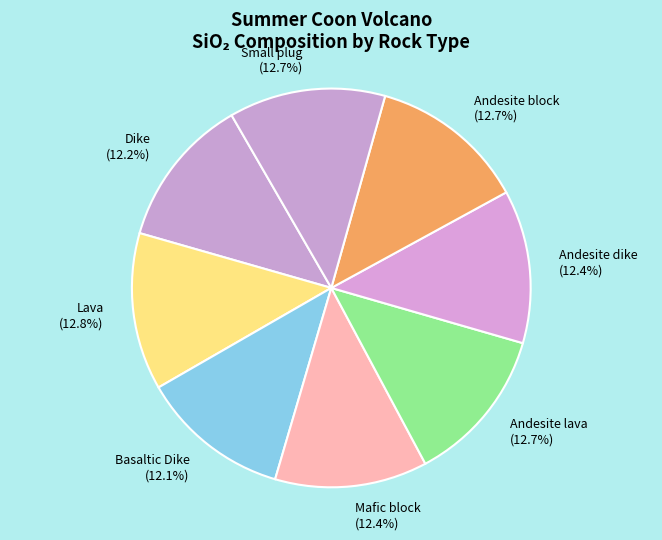

Combined, do Dike (12.2%) and Andesite block (12.7%) account for over 50%?

No